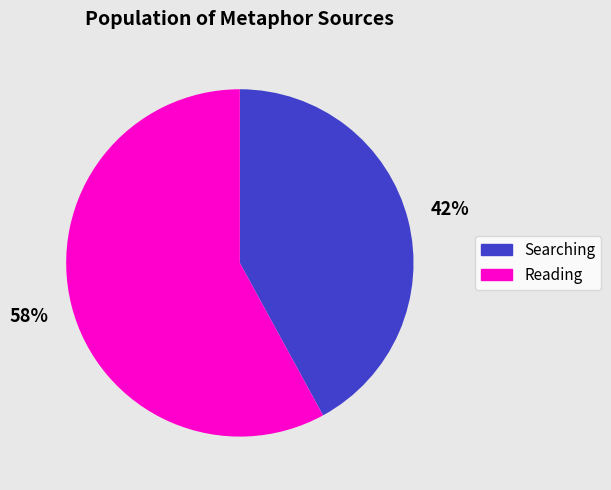

Does Reading represent more than half of the total?

Yes